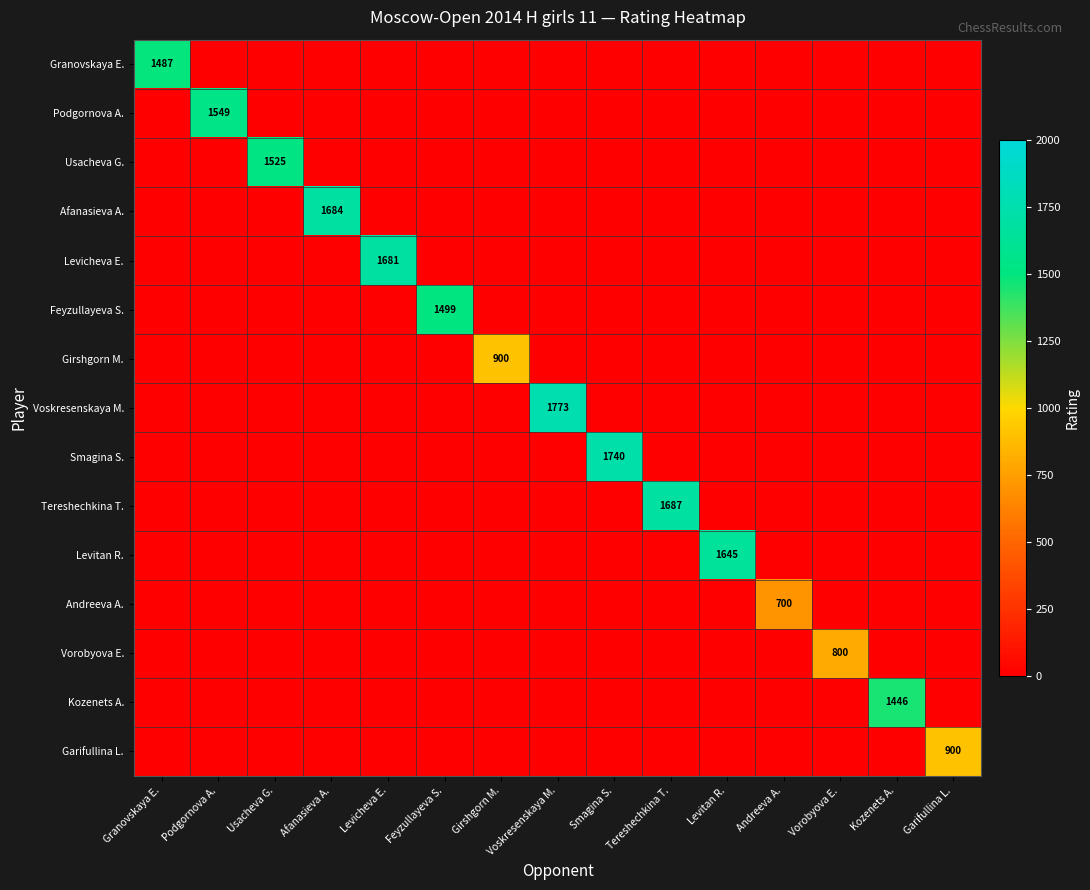

The Girshgorn M. series shows 0 at Tereshechkina T.. True or false?

True